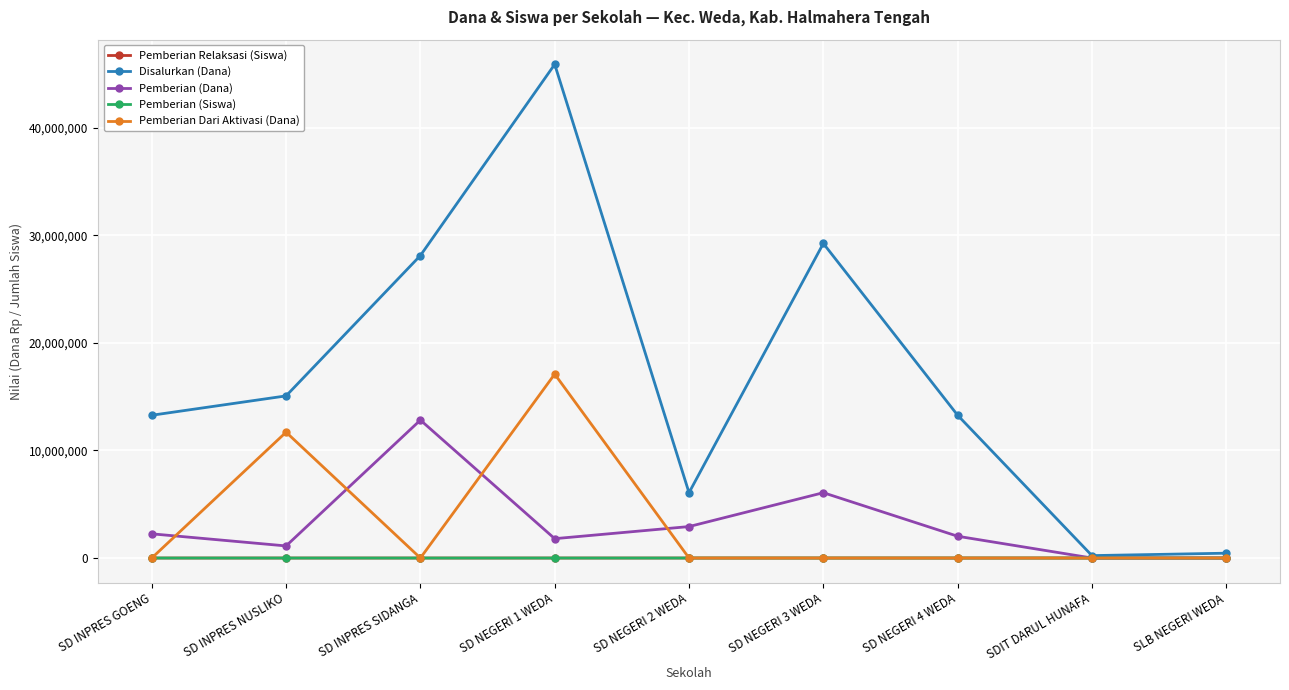

How many categories are shown in the chart?

9